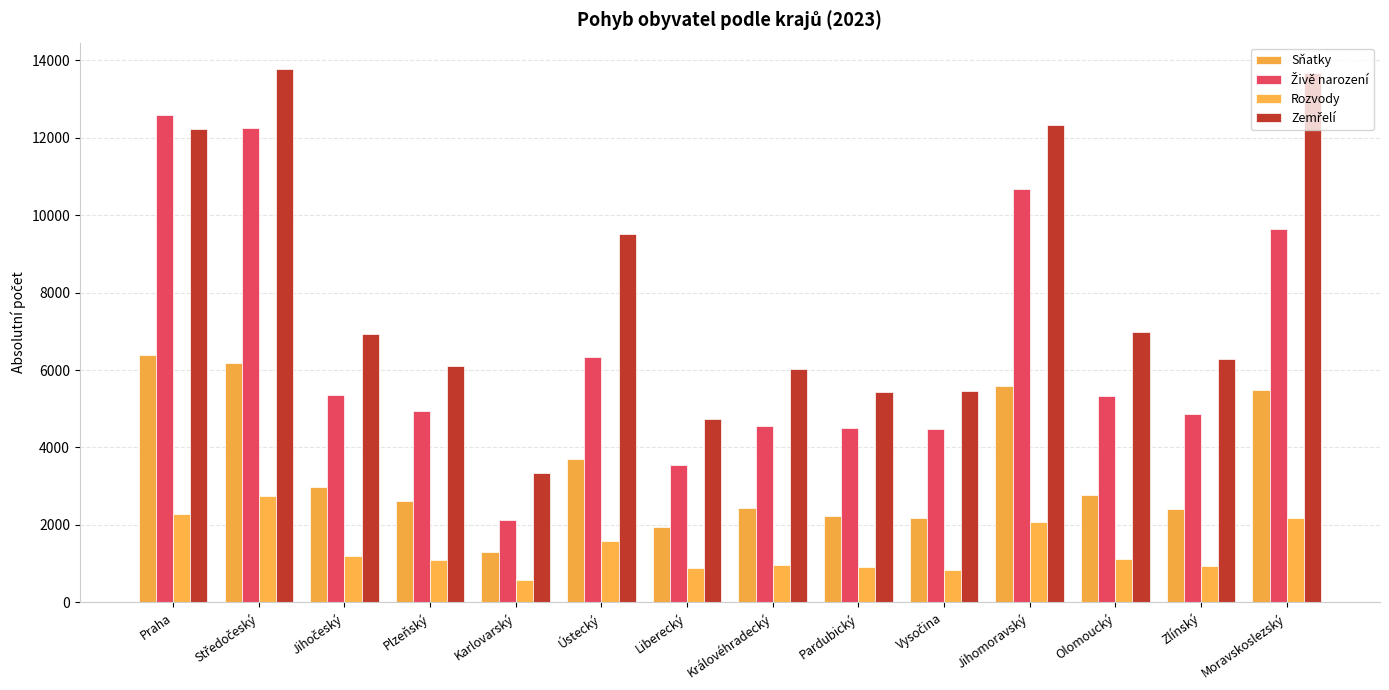

What is the total value across all series at Vysočina?

12961